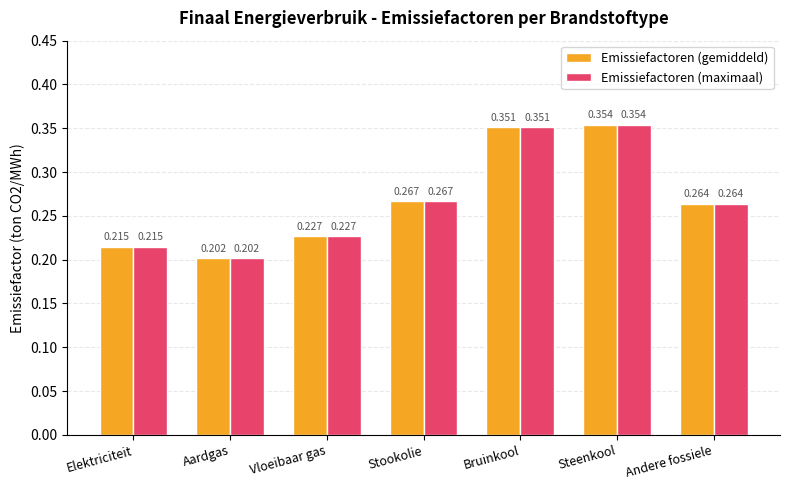

Which category has the lowest value in the Emissiefactoren (maximaal) series?

Aardgas